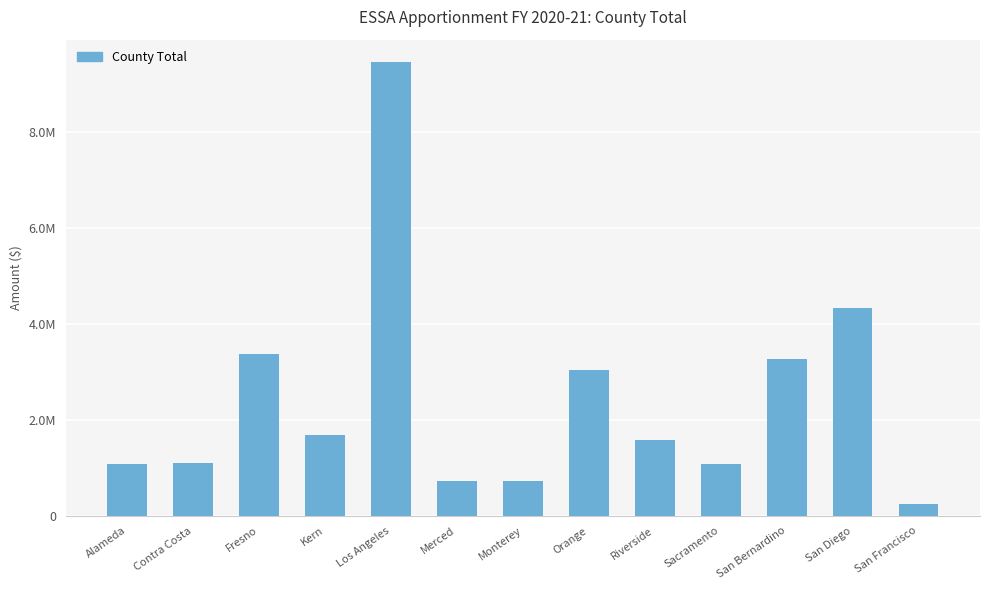

Where does the data first go above 1587036?

Fresno